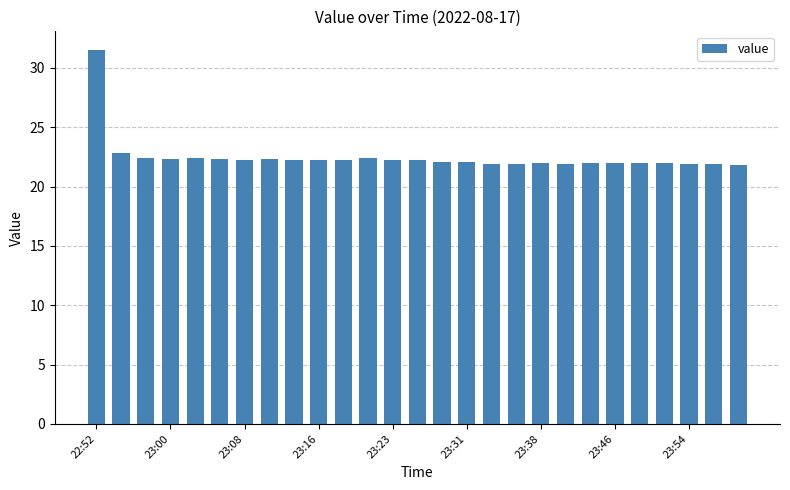

What is the sum of all values?

607.1